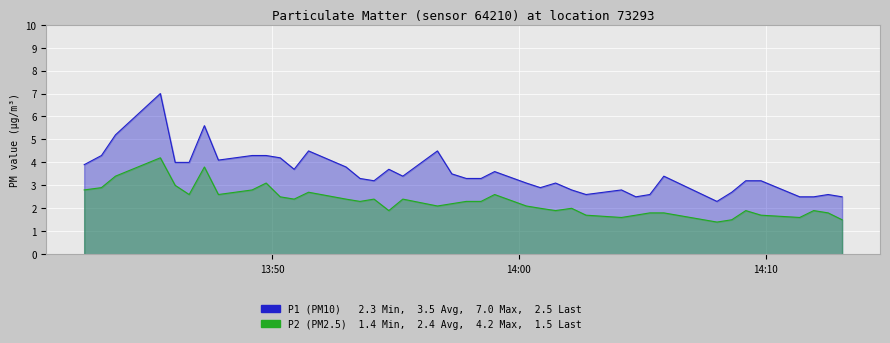

What is the minimum value shown in the chart?

1.4